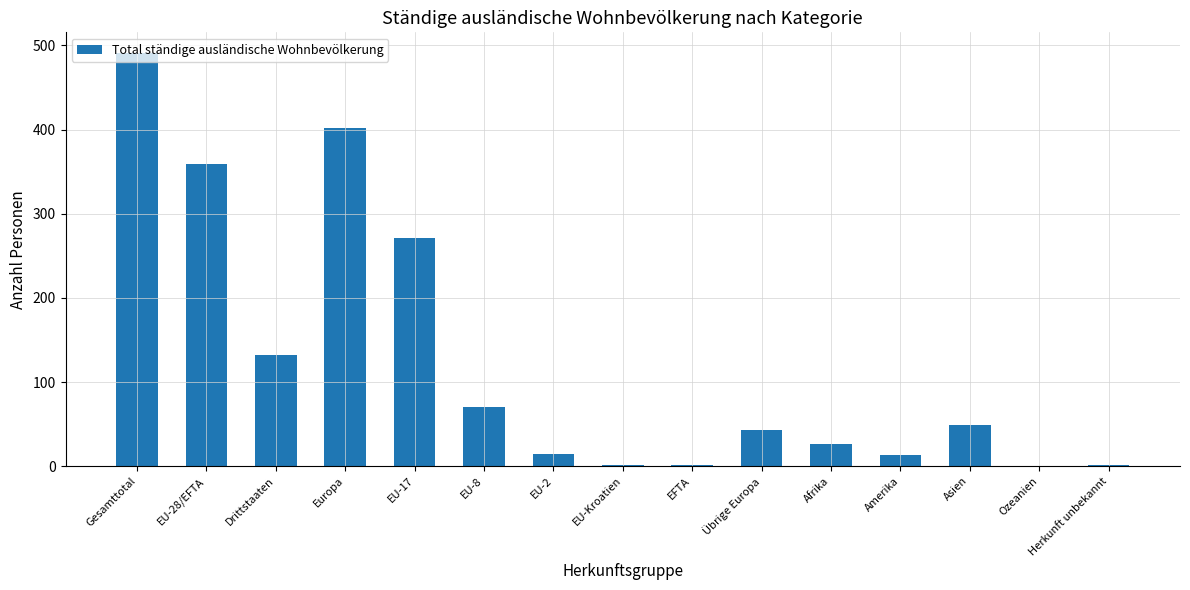

What is the change in value from Gesamttotal to EFTA?

-489